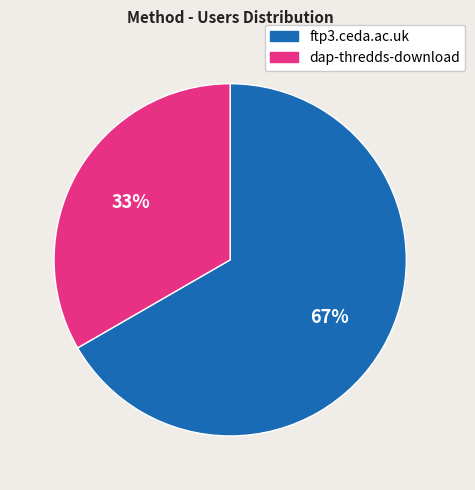

Do ftp3.ceda.ac.uk and dap-thredds-download together represent more than half of the pie?

Yes